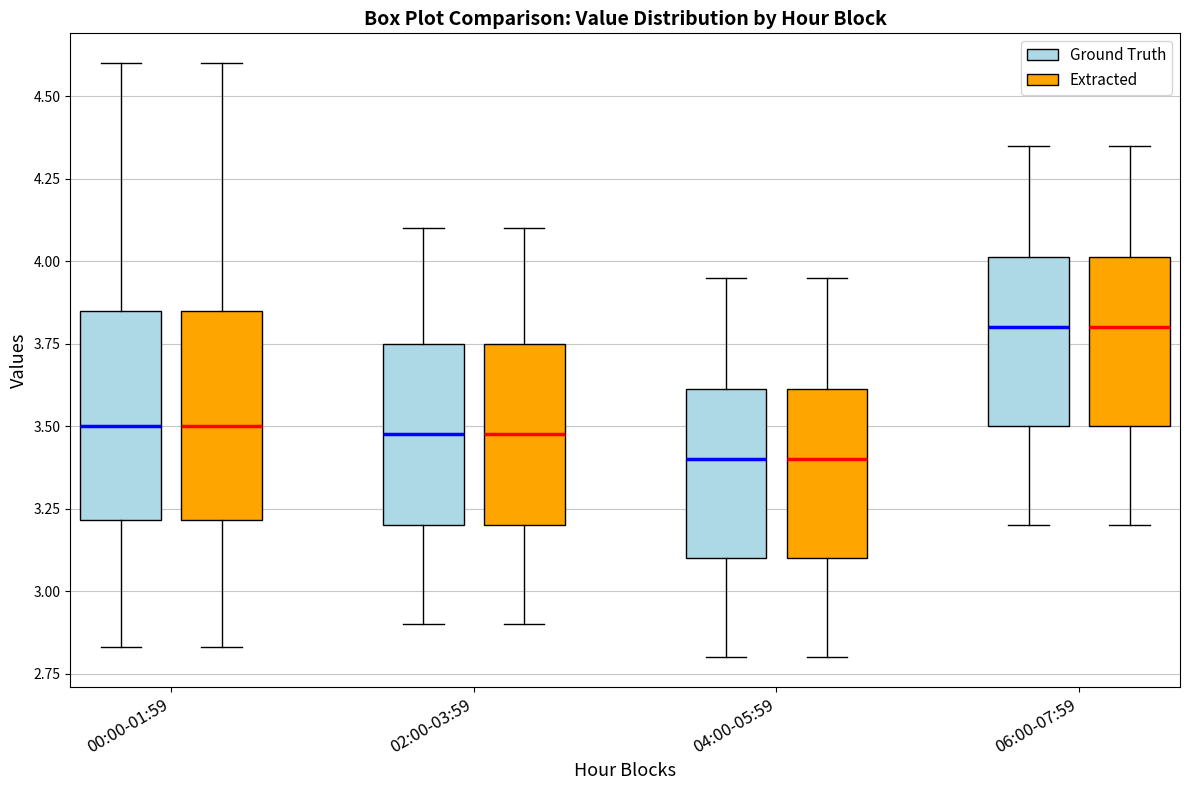

Where is the upper edge of the box for 00:00-01:59 (Ground Truth) on the y-axis? The values are not printed on the chart, so give them approximately, as read against the axis.

3.85